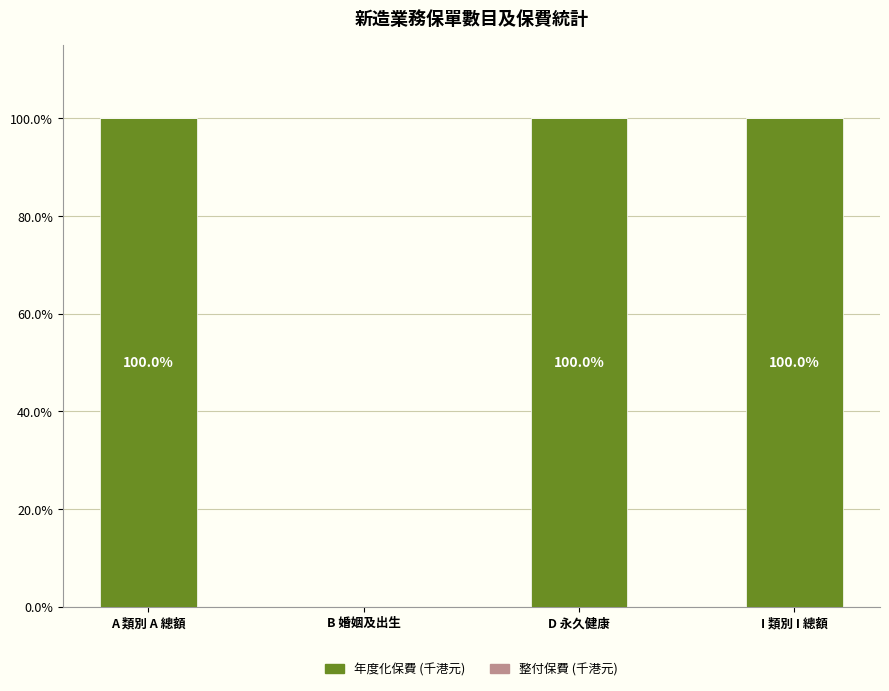

Read the value at D 永久健康, to the nearest 50.

100